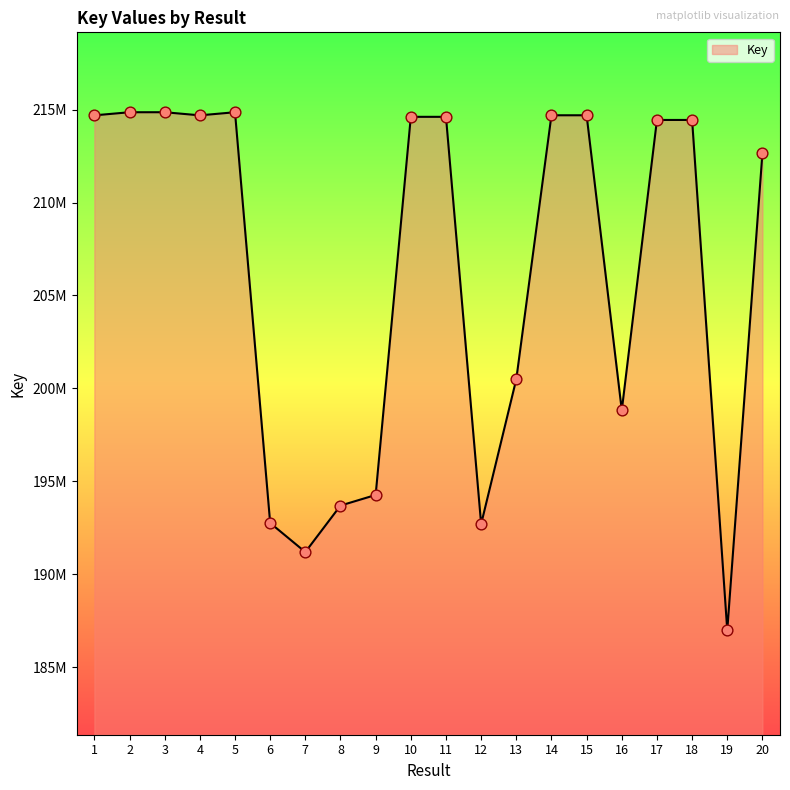

What is the change in value from 3 to 10?

-247198